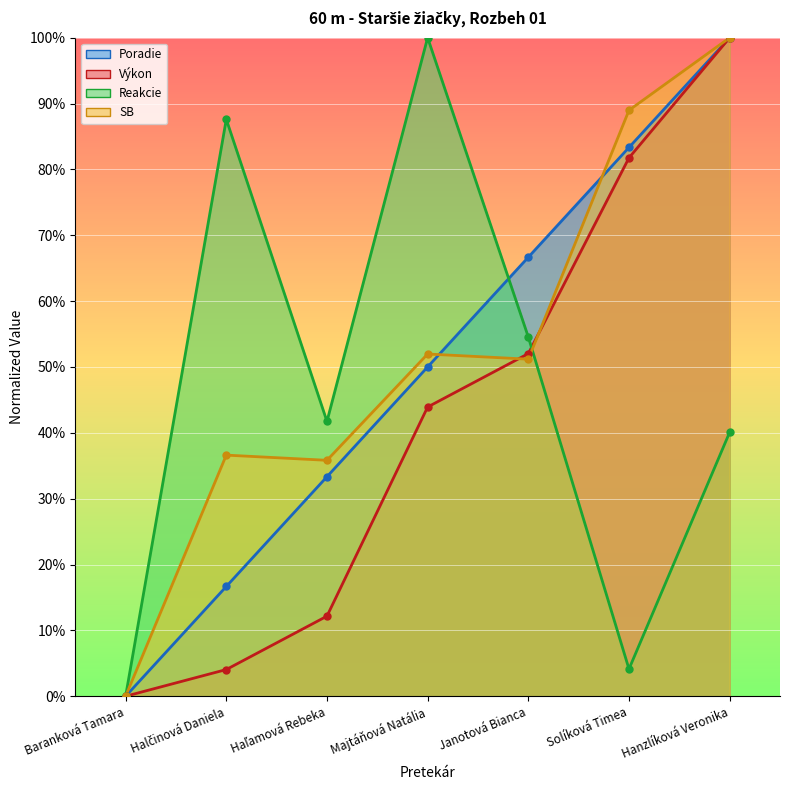

What is the sum of the Poradie values at Haľamová Rebeka and Hanzlíková Veronika?

1.3